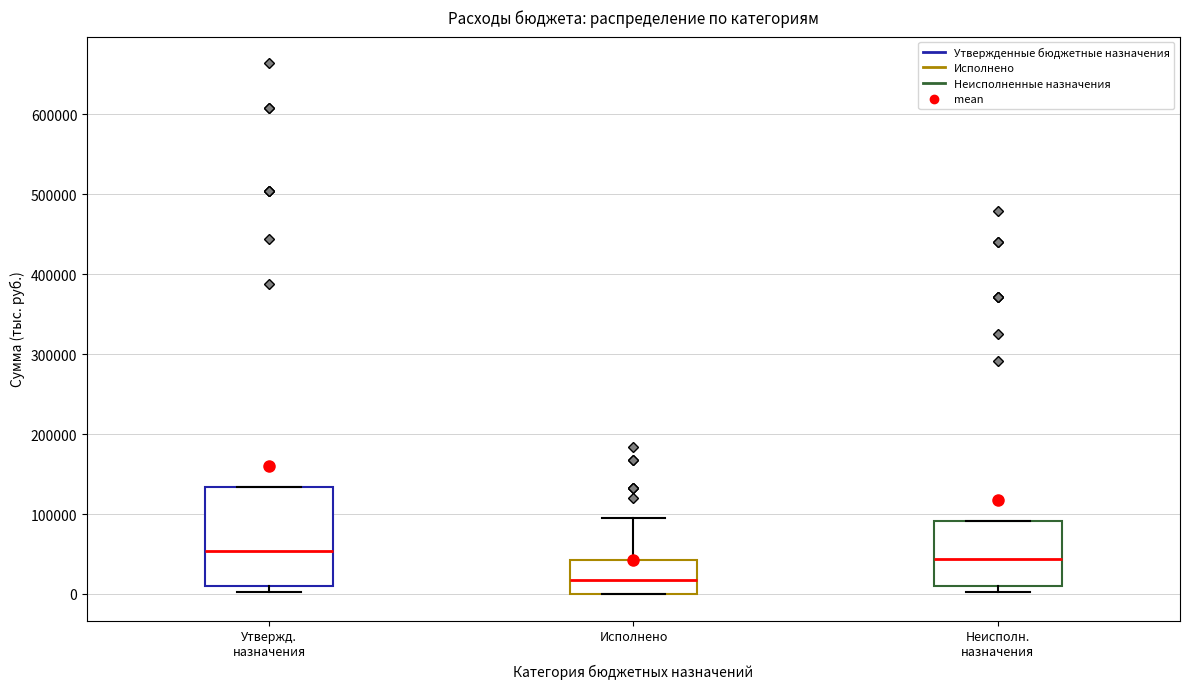

Which box's median line is the highest?

Утвержд. назначения